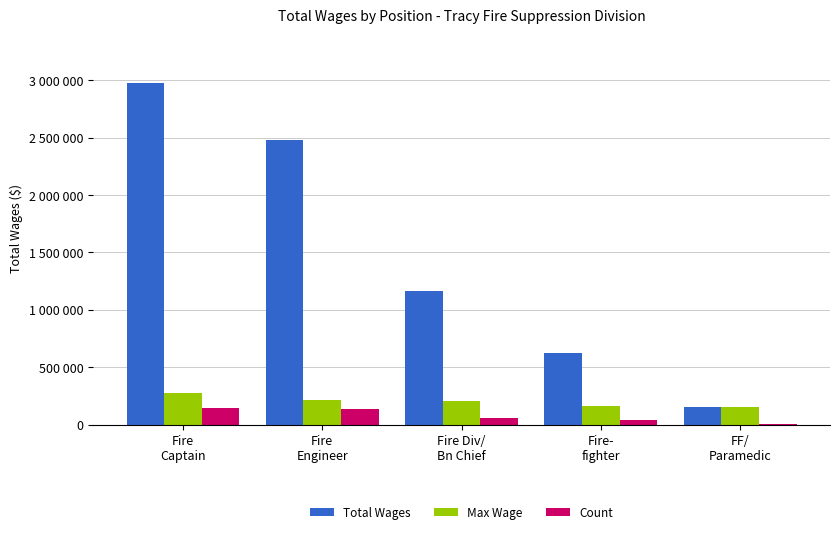

What is the value of the Max Wage bar at the 2nd from the left?

212717